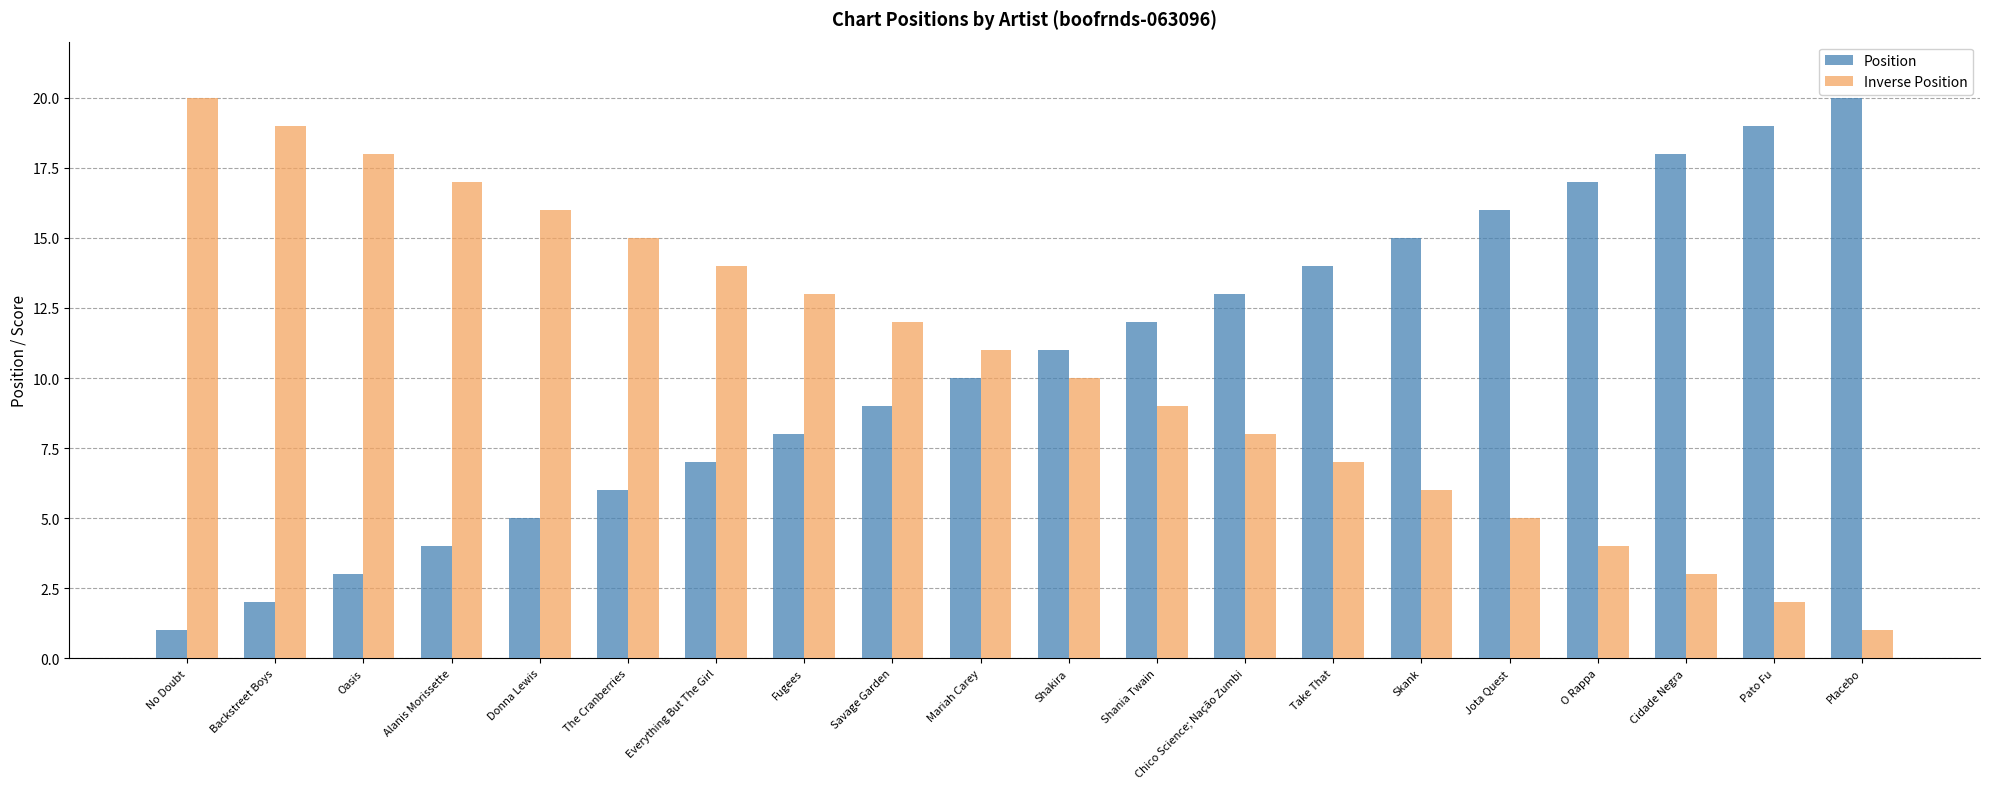

The value of Position at Chico Science; Nação Zumbi is 19. True or false?

False